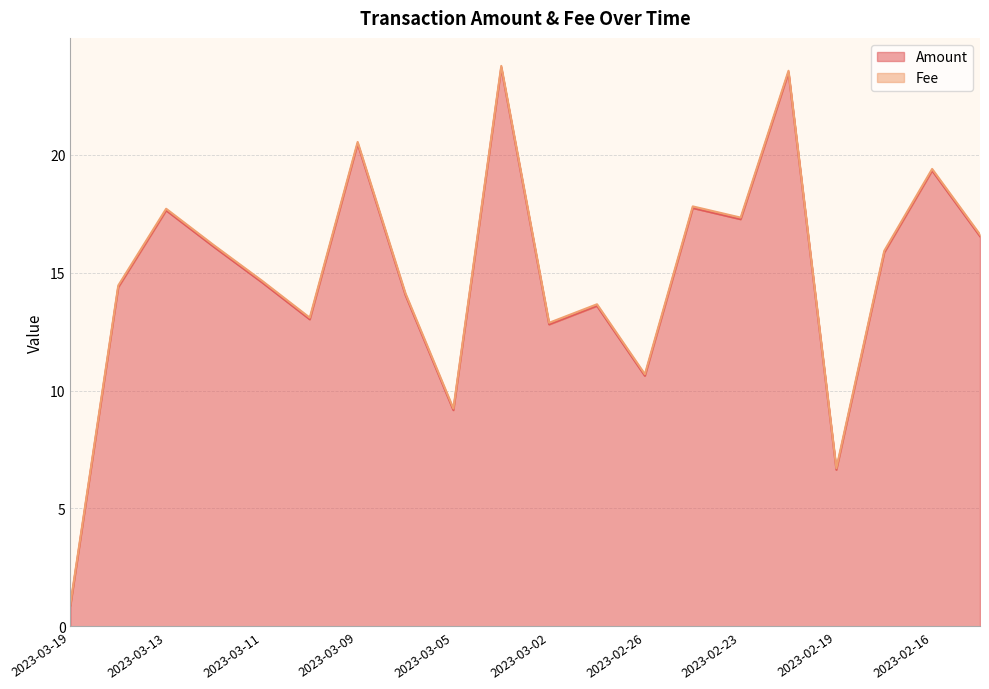

How many lines are shown in the chart?

2